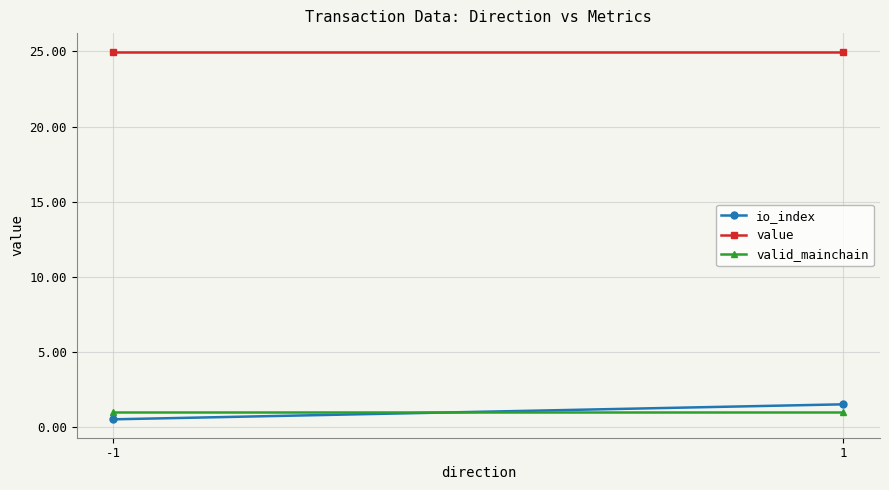

True or false: io_index has a value of 1.5 at 1.

True